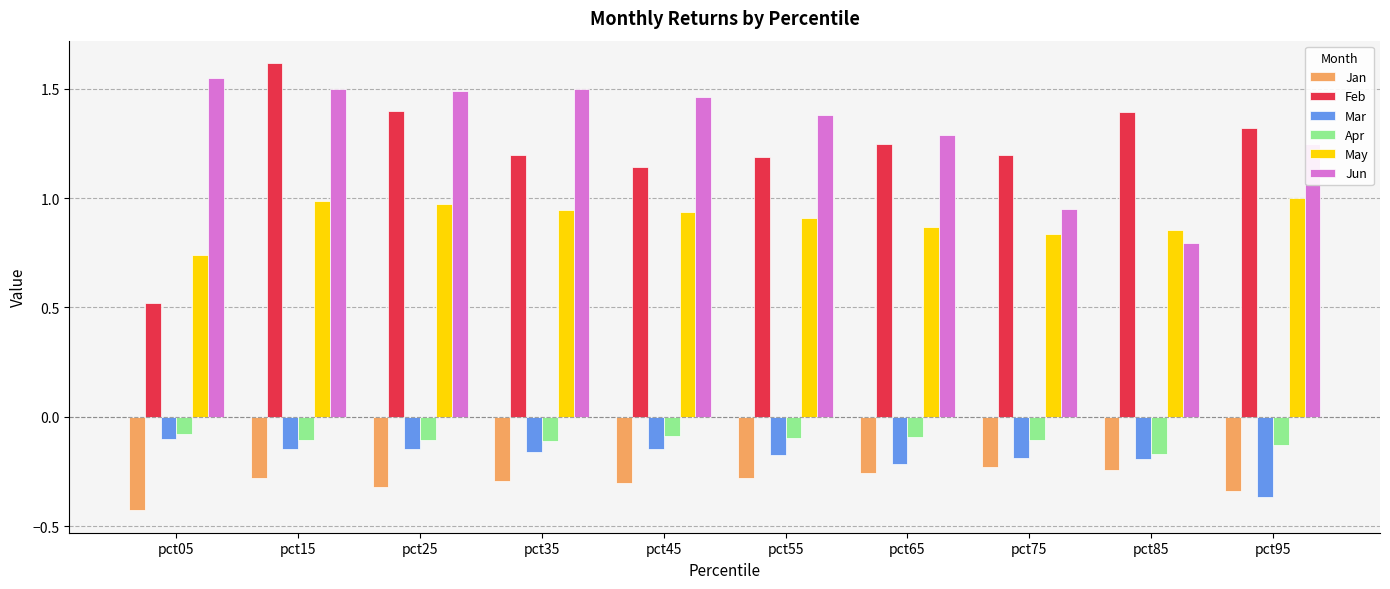

Is it true that May equals 1.5 at pct95?

False